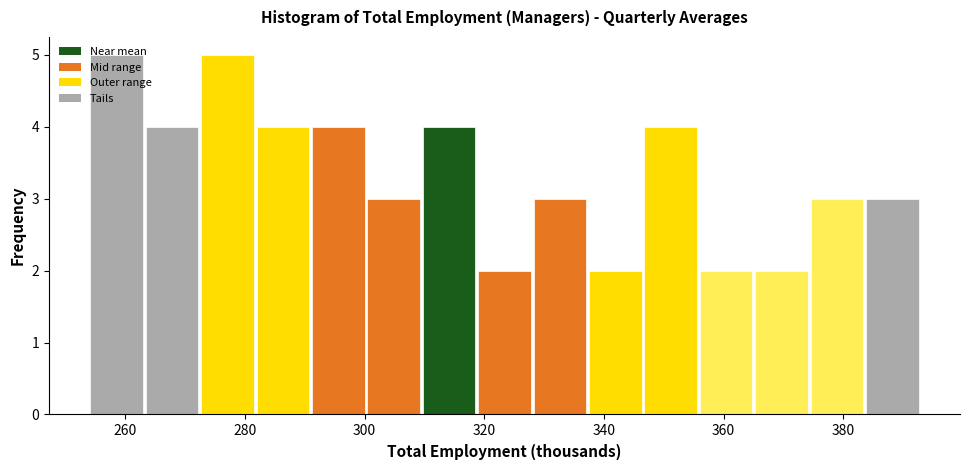

Reading left to right, transcribe this chart: for each bar, give the range it covers on the x-axis and its height. Neither the bar edges nor the heights are printed on the chart, so give them approximately, as read against the axes.

254 to 264: 5
264 to 272: 4
272 to 282: 5
282 to 292: 4
292 to 300: 4
300 to 310: 3
310 to 318: 4
318 to 328: 2
328 to 338: 3
338 to 346: 2
346 to 356: 4
356 to 366: 2
366 to 374: 2
374 to 384: 3
384 to 394: 3